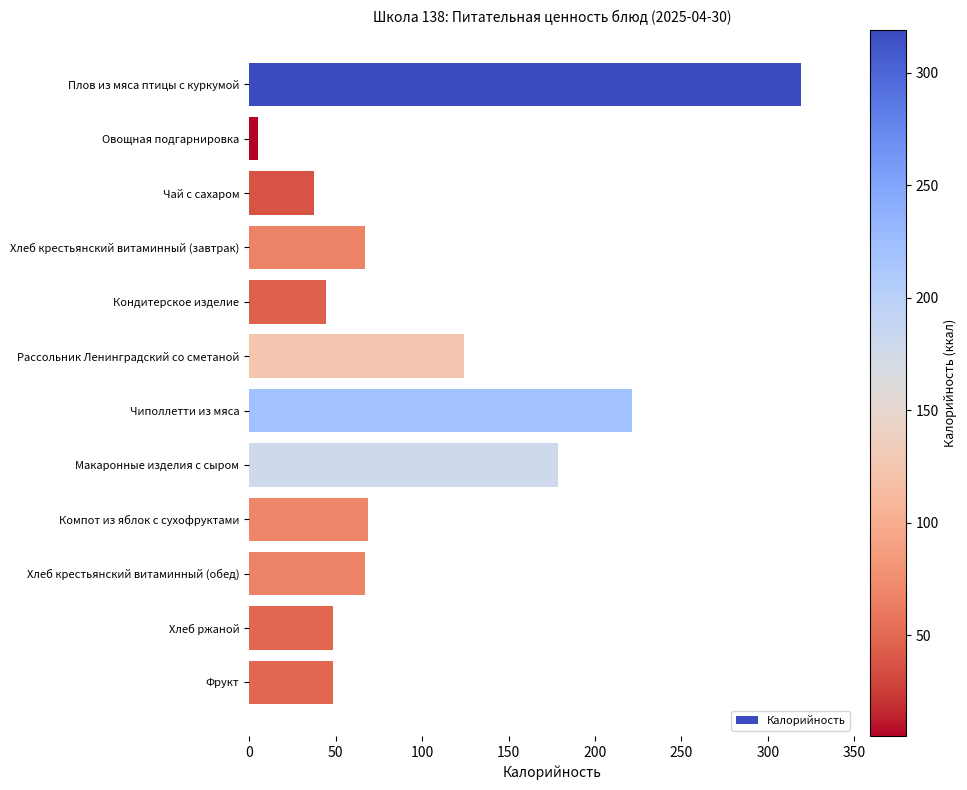

What is the average value?

102.6